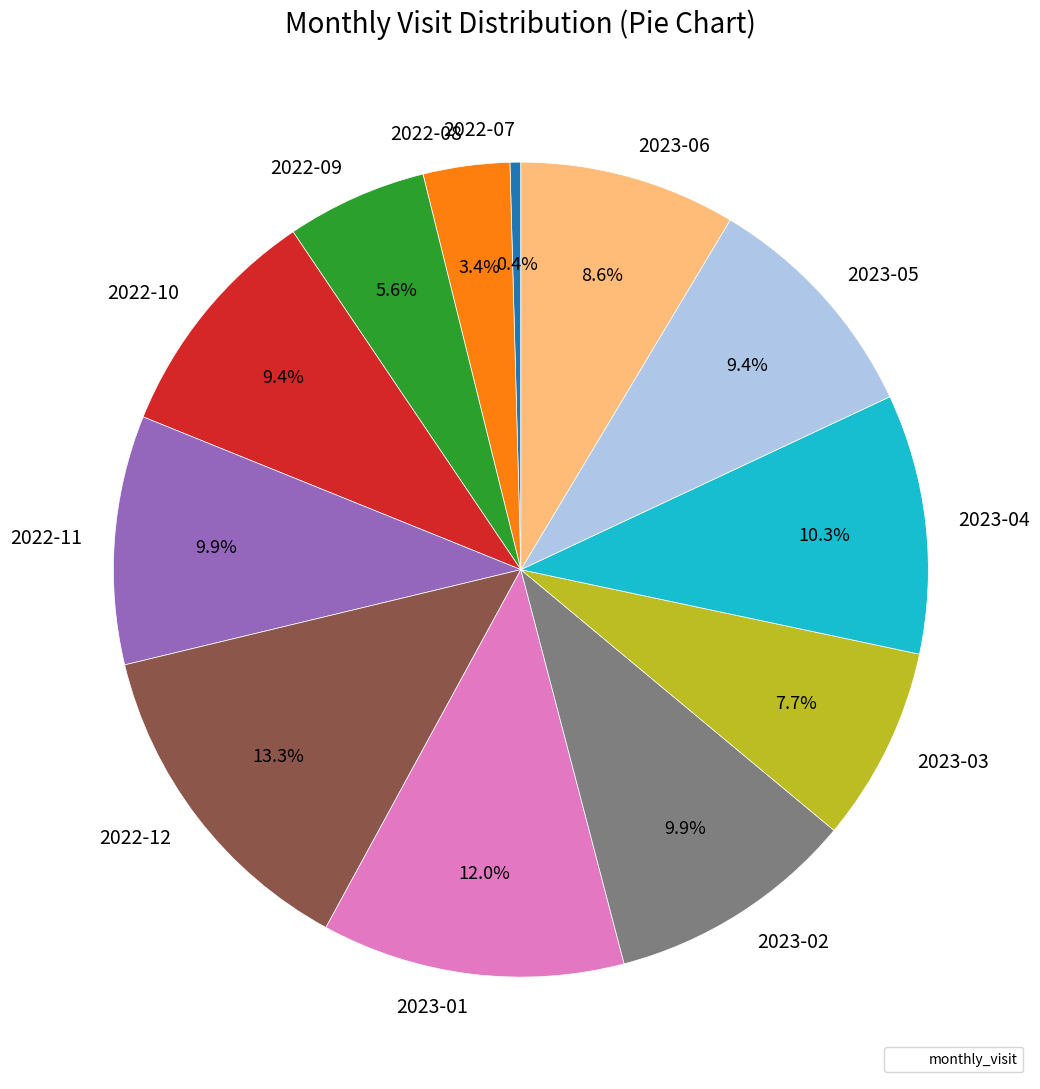

Which has a higher value, 2022-11 or 2023-03?

2022-11